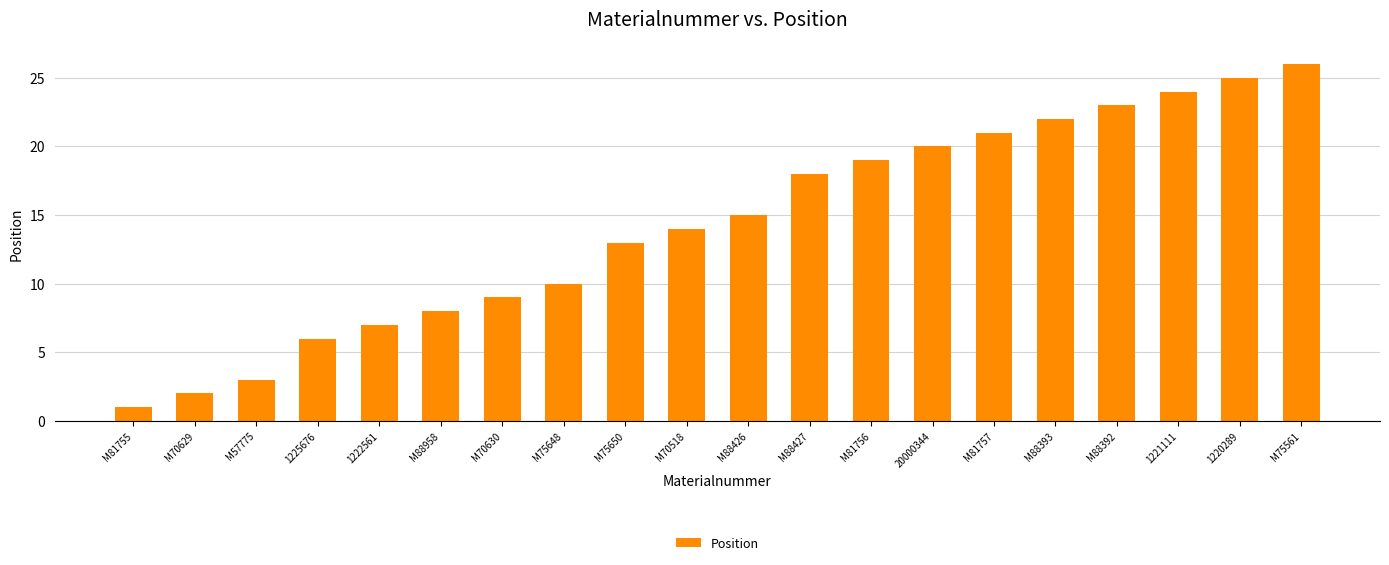

What is the change in value from M88958 to M70518?

+6